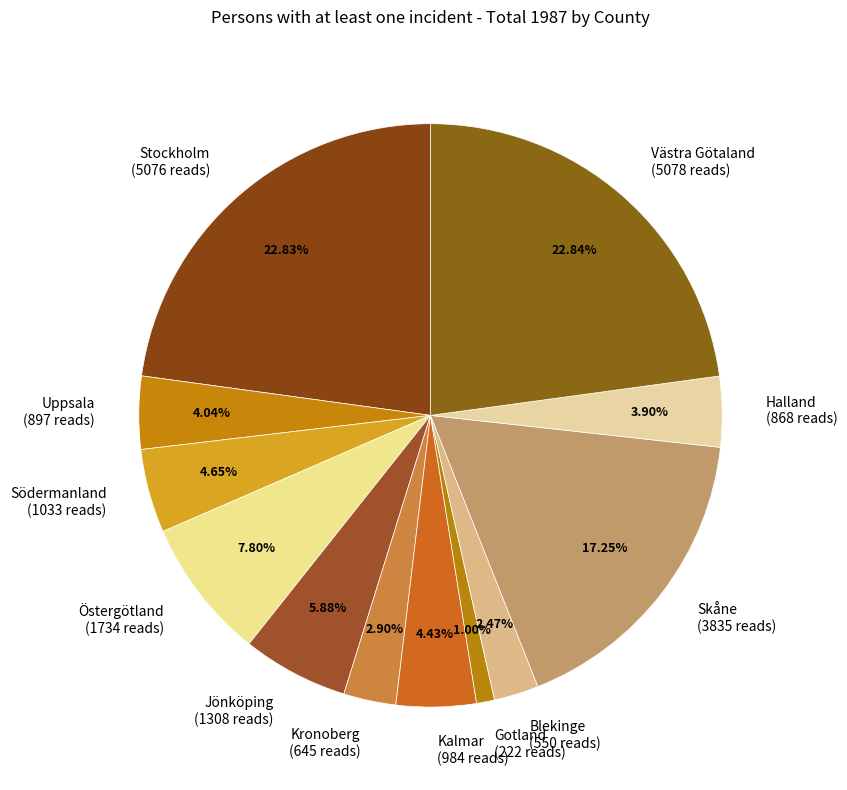

Count the number of slices in the pie.

12